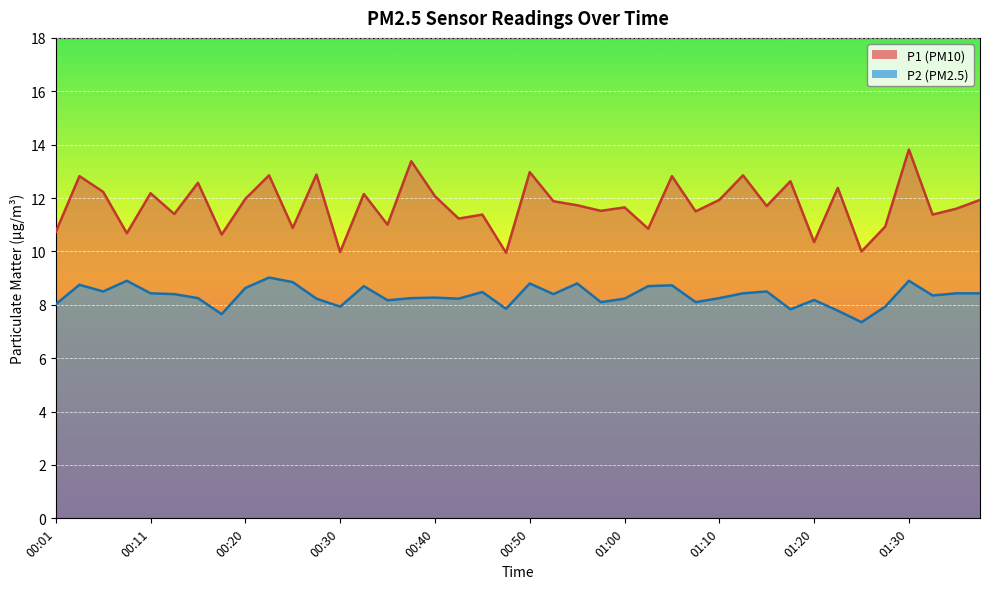

What is the total value across all series at 00:35?

19.2